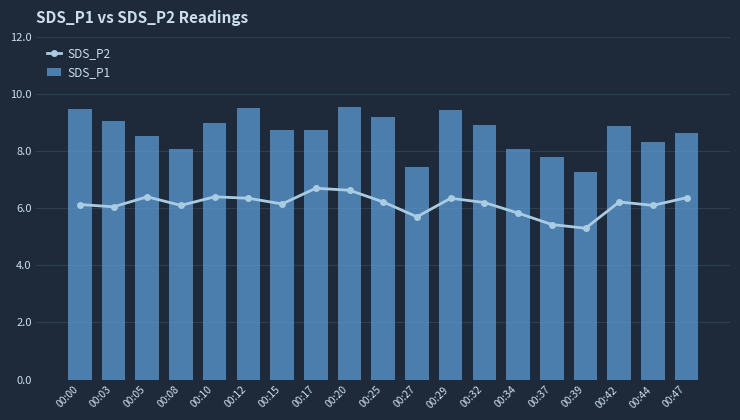

At how many categories does at least one series exceed 6?

19